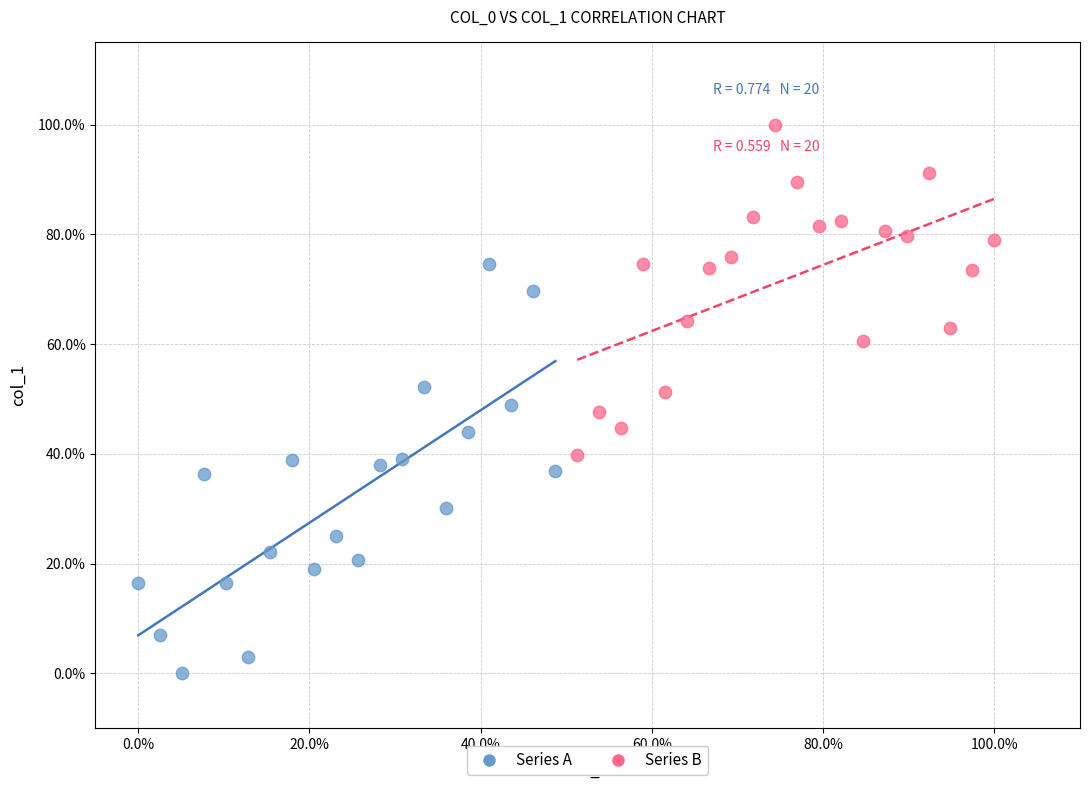

What are all the series names shown in the legend?

Series A, Series B